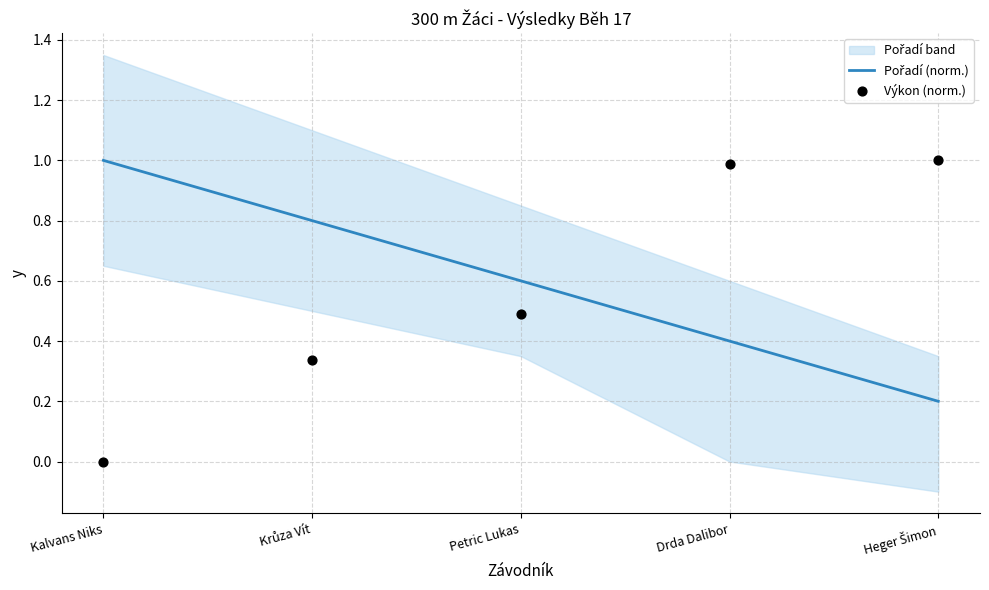

Is the value of Výkon (norm.) at Krůza Vít greater than the value of Pořadí (norm.) at Krůza Vít?

No